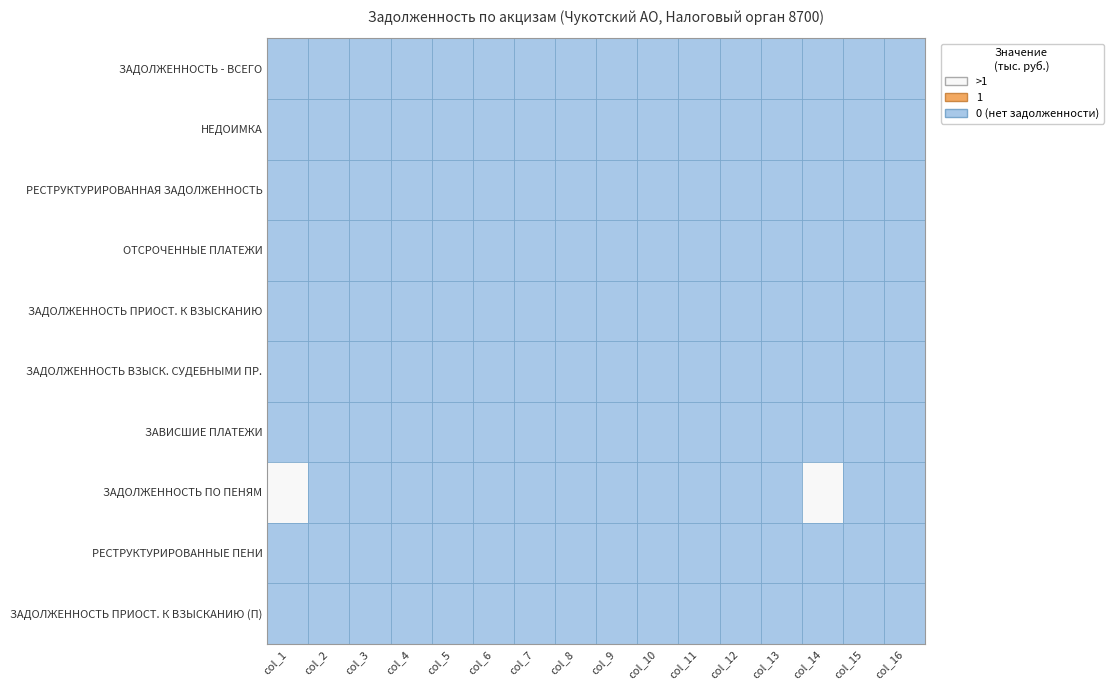

Reading left to right, extract all data points from this chart.

ЗАДОЛЖЕННОСТЬ - ВСЕГО: col_1=0	col_2=0	col_3=0	col_4=0	col_5=0	col_6=0	col_7=0	col_8=0	col_9=0	col_10=0	col_11=0	col_12=0	col_13=0	col_14=0	col_15=0	col_16=0
НЕДОИМКА: col_1=0	col_2=0	col_3=0	col_4=0	col_5=0	col_6=0	col_7=0	col_8=0	col_9=0	col_10=0	col_11=0	col_12=0	col_13=0	col_14=0	col_15=0	col_16=0
РЕСТРУКТУРИРОВАННАЯ ЗАДОЛЖЕННОСТЬ: col_1=0	col_2=0	col_3=0	col_4=0	col_5=0	col_6=0	col_7=0	col_8=0	col_9=0	col_10=0	col_11=0	col_12=0	col_13=0	col_14=0	col_15=0	col_16=0
ОТСРОЧЕННЫЕ ПЛАТЕЖИ: col_1=0	col_2=0	col_3=0	col_4=0	col_5=0	col_6=0	col_7=0	col_8=0	col_9=0	col_10=0	col_11=0	col_12=0	col_13=0	col_14=0	col_15=0	col_16=0
ЗАДОЛЖЕННОСТЬ ПРИОСТ. К ВЗЫСКАНИЮ: col_1=0	col_2=0	col_3=0	col_4=0	col_5=0	col_6=0	col_7=0	col_8=0	col_9=0	col_10=0	col_11=0	col_12=0	col_13=0	col_14=0	col_15=0	col_16=0
ЗАДОЛЖЕННОСТЬ ВЗЫСК. СУДЕБНЫМИ ПР.: col_1=0	col_2=0	col_3=0	col_4=0	col_5=0	col_6=0	col_7=0	col_8=0	col_9=0	col_10=0	col_11=0	col_12=0	col_13=0	col_14=0	col_15=0	col_16=0
ЗАВИСШИЕ ПЛАТЕЖИ: col_1=0	col_2=0	col_3=0	col_4=0	col_5=0	col_6=0	col_7=0	col_8=0	col_9=0	col_10=0	col_11=0	col_12=0	col_13=0	col_14=0	col_15=0	col_16=0
ЗАДОЛЖЕННОСТЬ ПО ПЕНЯМ: col_1=2	col_2=0	col_3=0	col_4=0	col_5=0	col_6=0	col_7=0	col_8=0	col_9=0	col_10=0	col_11=0	col_12=0	col_13=0	col_14=2	col_15=0	col_16=0
РЕСТРУКТУРИРОВАННЫЕ ПЕНИ: col_1=0	col_2=0	col_3=0	col_4=0	col_5=0	col_6=0	col_7=0	col_8=0	col_9=0	col_10=0	col_11=0	col_12=0	col_13=0	col_14=0	col_15=0	col_16=0
ЗАДОЛЖЕННОСТЬ ПРИОСТ. К ВЗЫСКАНИЮ (П): col_1=0	col_2=0	col_3=0	col_4=0	col_5=0	col_6=0	col_7=0	col_8=0	col_9=0	col_10=0	col_11=0	col_12=0	col_13=0	col_14=0	col_15=0	col_16=0